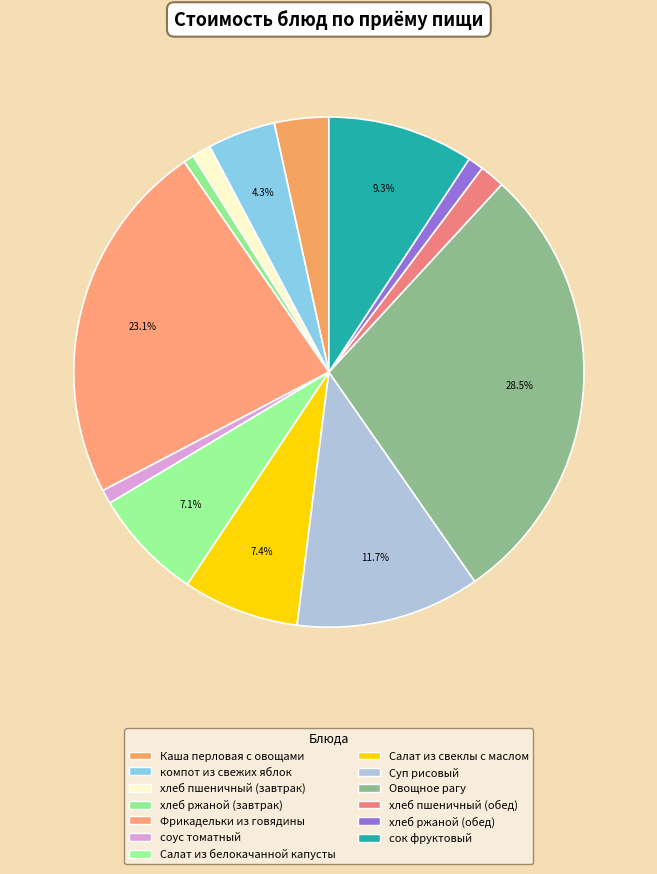

Is there a majority slice in this chart?

No